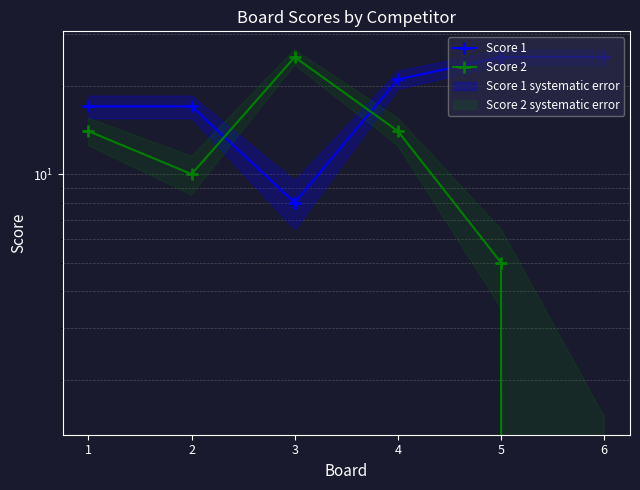

How many lines are shown in the chart?

2